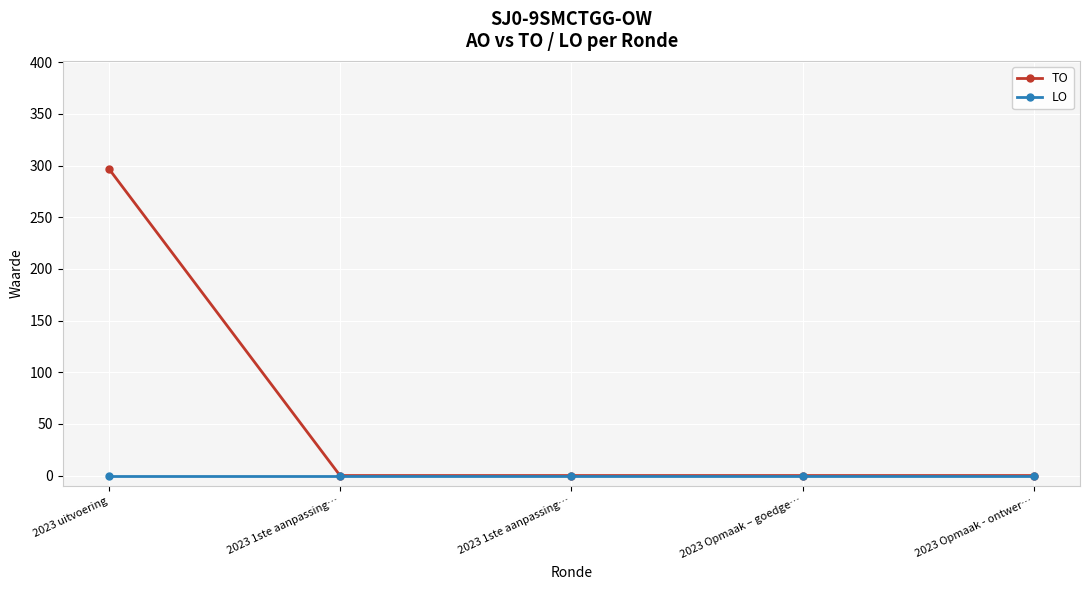

How many series are shown in this chart?

2